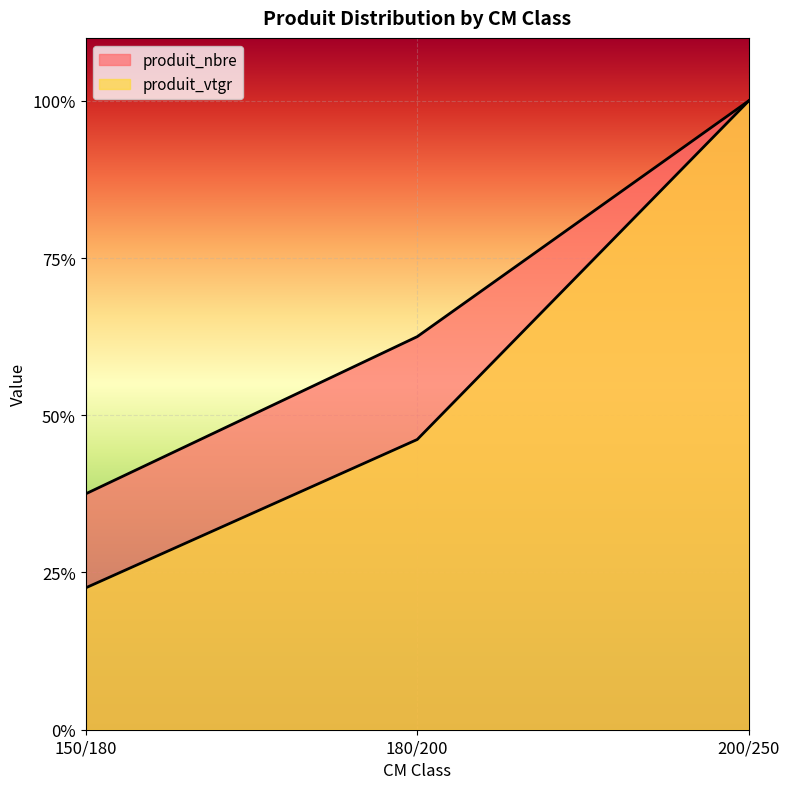

What position from the right is 150/180?

3